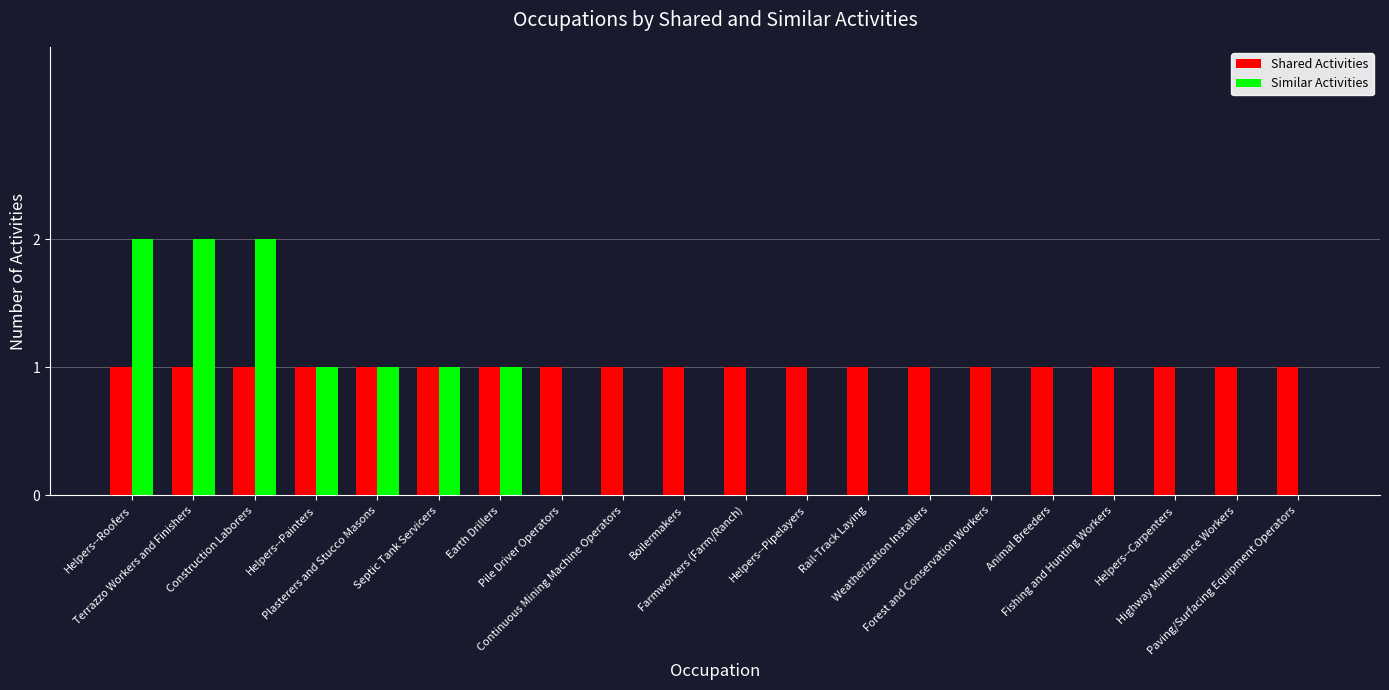

What is the maximum value for Shared Activities?

1